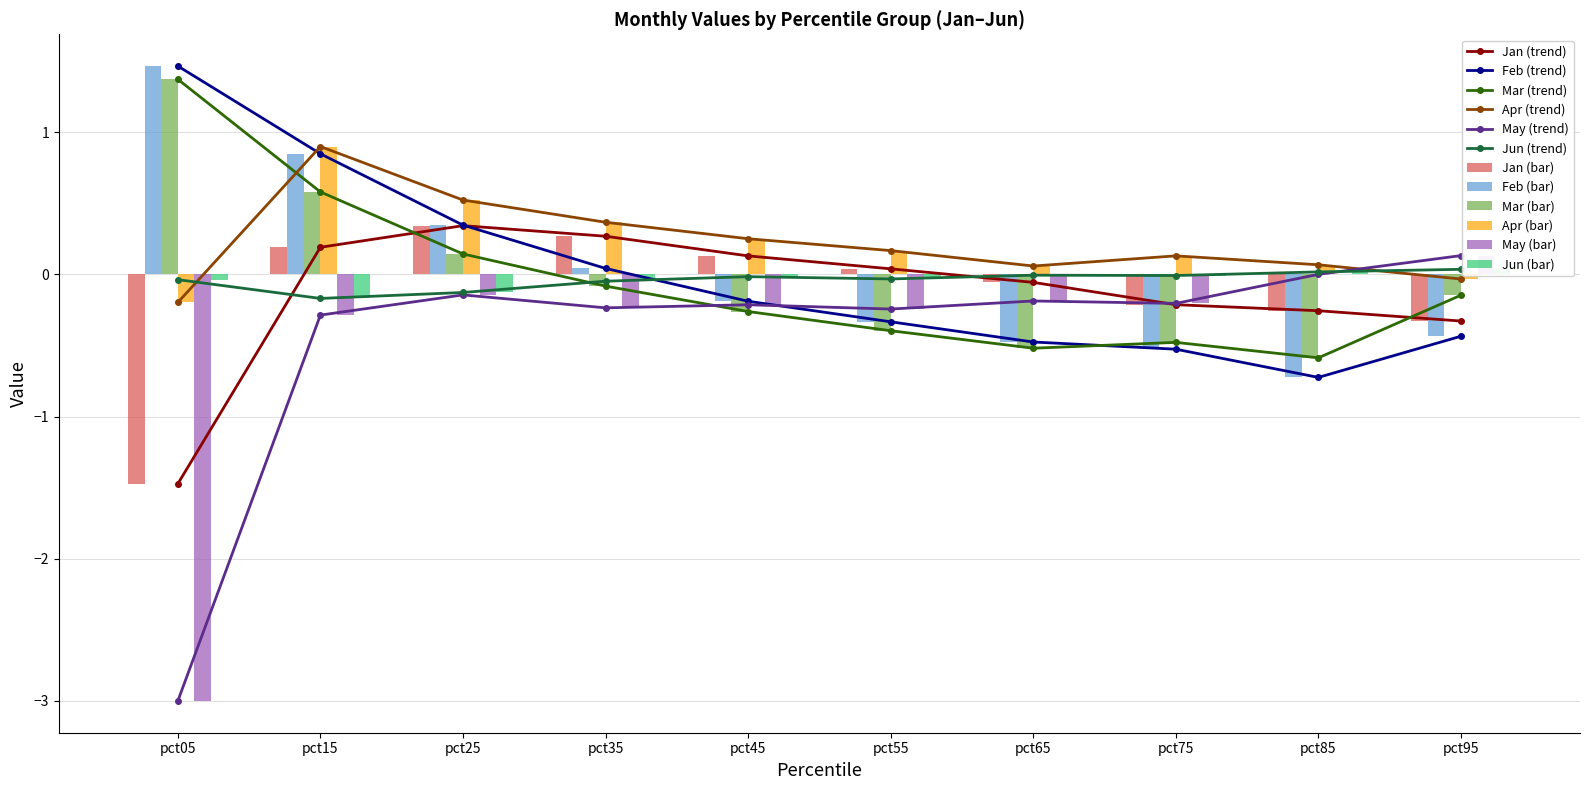

At which label is Jan closest to 0?

pct55